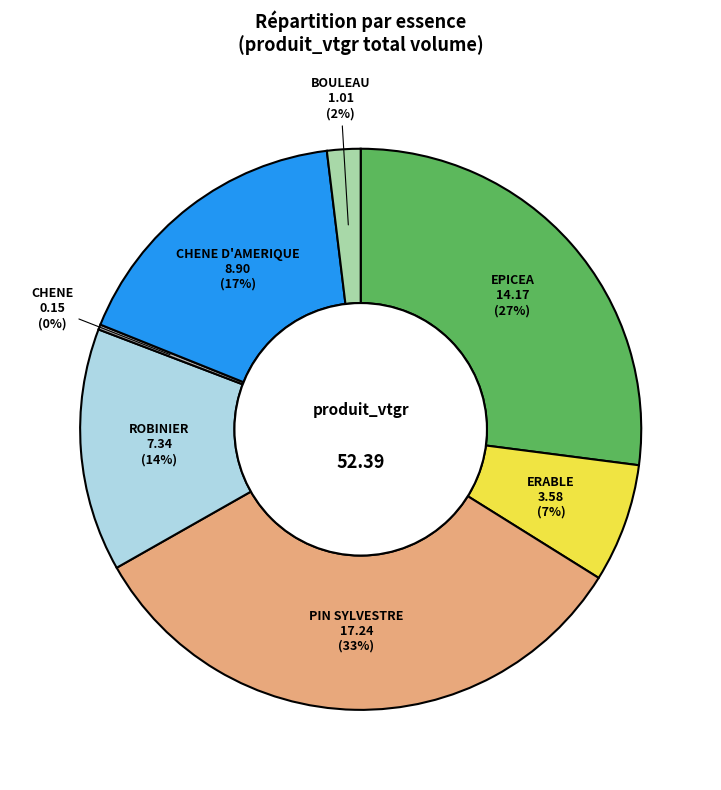

Is there any slice that represents more than half of the pie?

No